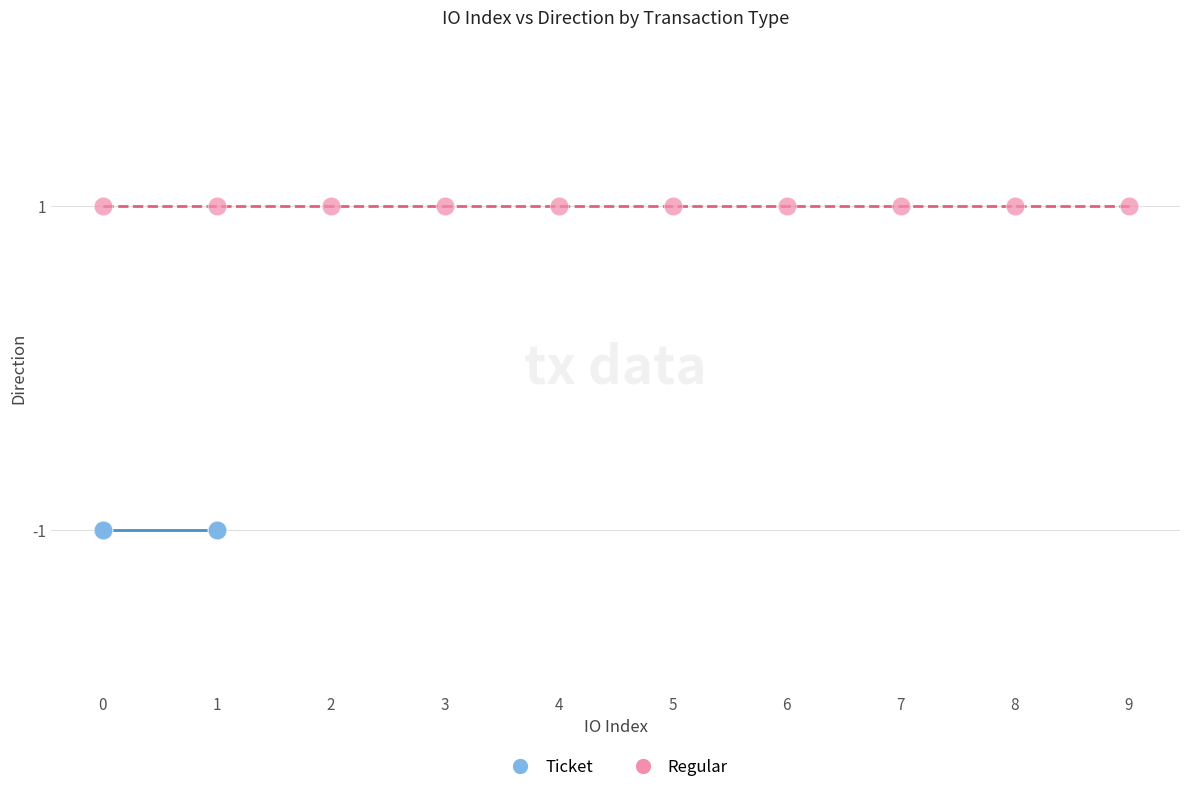

Which series contains the highest Y value?

Regular